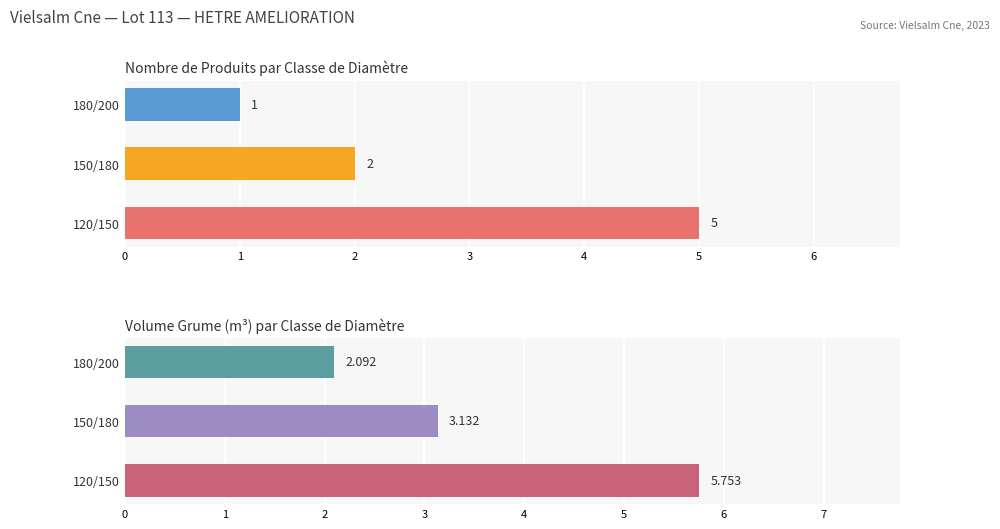

What is the difference between the highest and lowest values at 150/180?

1.1